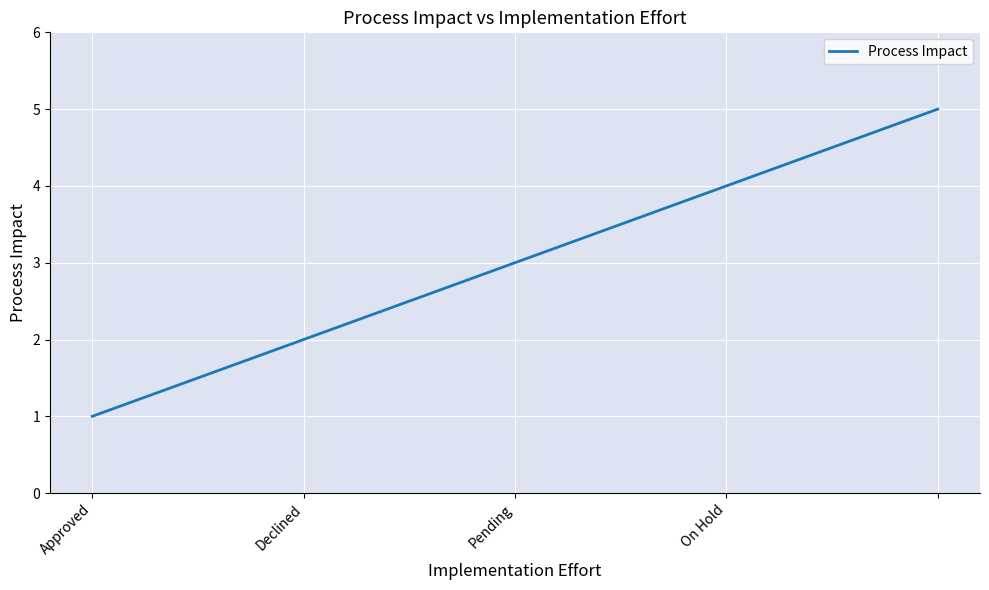

Reading right to left, list all the values displayed in this chart.

5	4	3	2	1